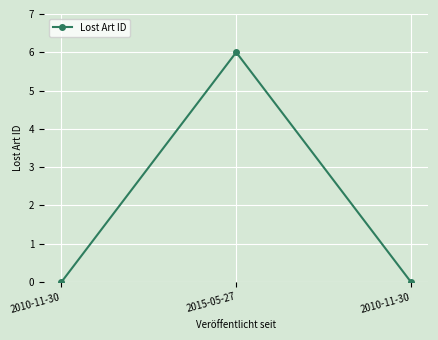

Is it true that the value at 2015-05-27 is 8.3?

False